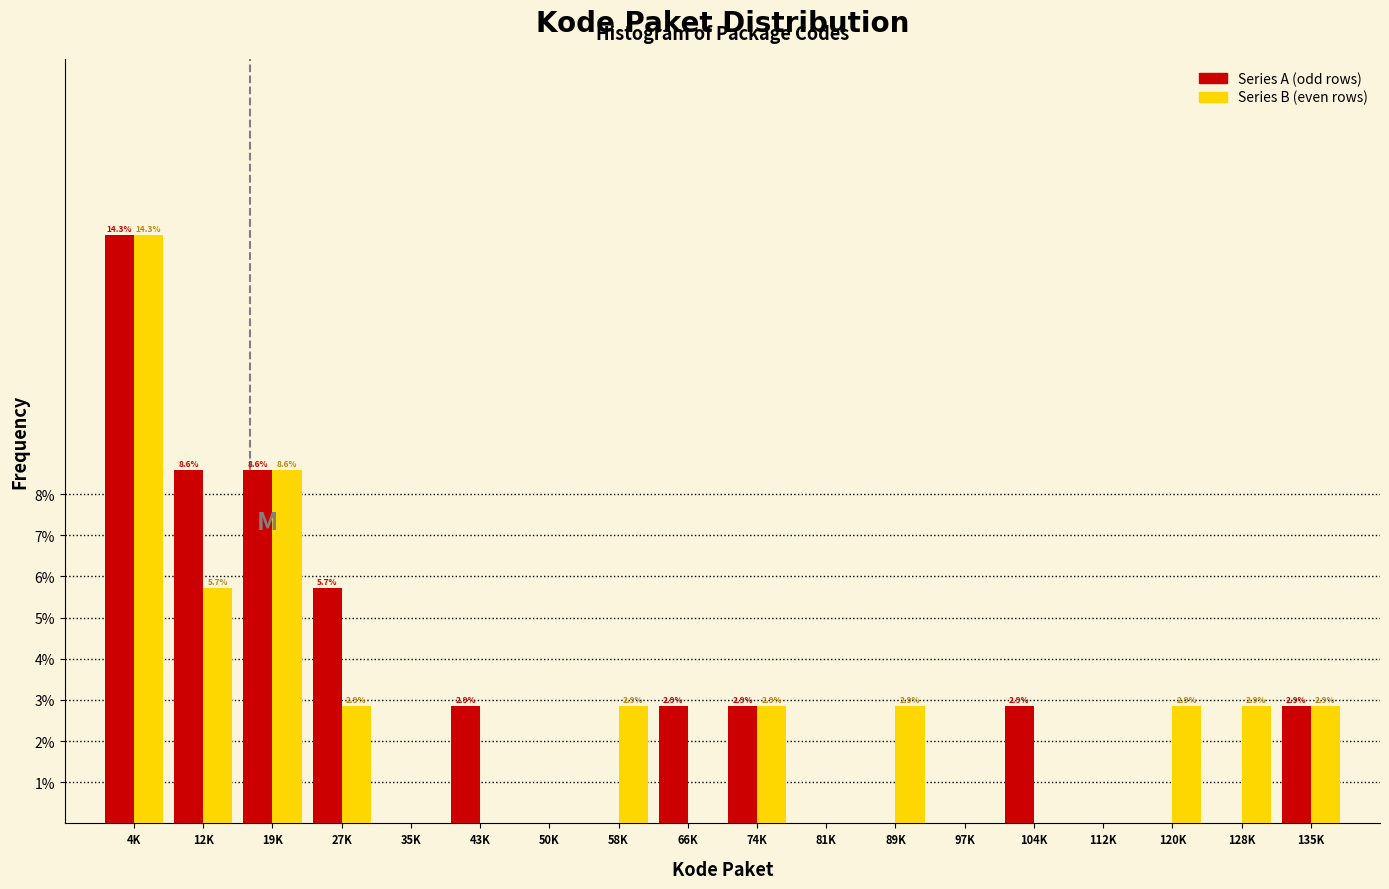

Reading left to right, list all the values displayed in this chart.

Series A (odd rows): 4K=14.3	12K=8.6	19K=8.6	27K=5.7	35K=0.0	43K=2.9	50K=0.0	58K=0.0	66K=2.9	74K=2.9	81K=0.0	89K=0.0	97K=0.0	104K=2.9	112K=0.0	120K=0.0	128K=0.0	135K=2.9
Series B (even rows): 4K=14.3	12K=5.7	19K=8.6	27K=2.9	35K=0.0	43K=0.0	50K=0.0	58K=2.9	66K=0.0	74K=2.9	81K=0.0	89K=2.9	97K=0.0	104K=0.0	112K=0.0	120K=2.9	128K=2.9	135K=2.9